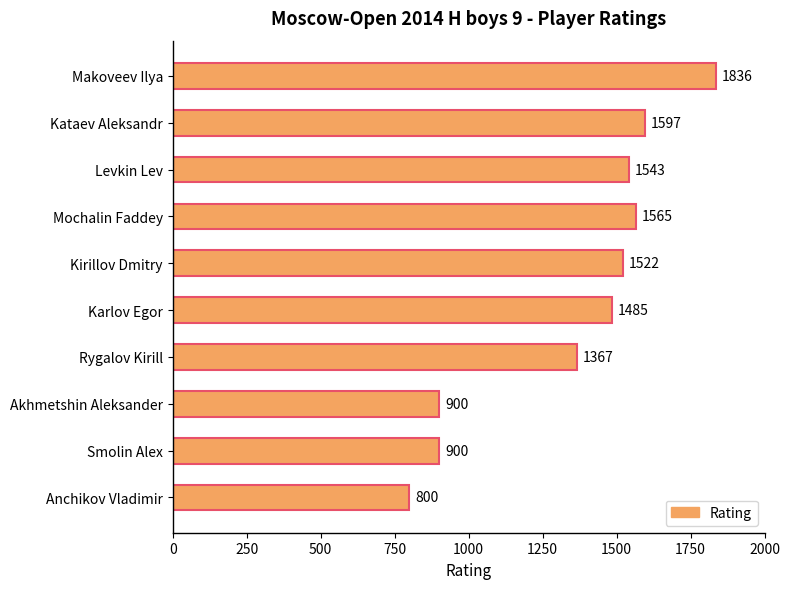

At which label is the value closest to 1318?

Rygalov Kirill